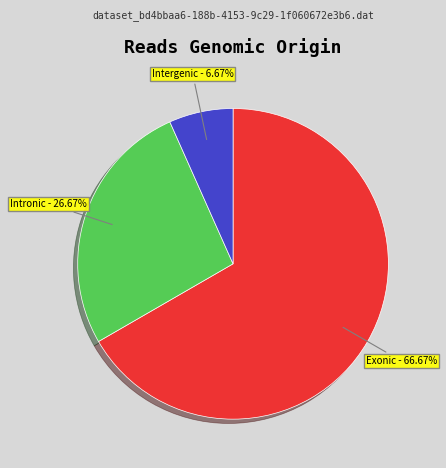

Is there any slice that represents more than half of the pie?

Yes